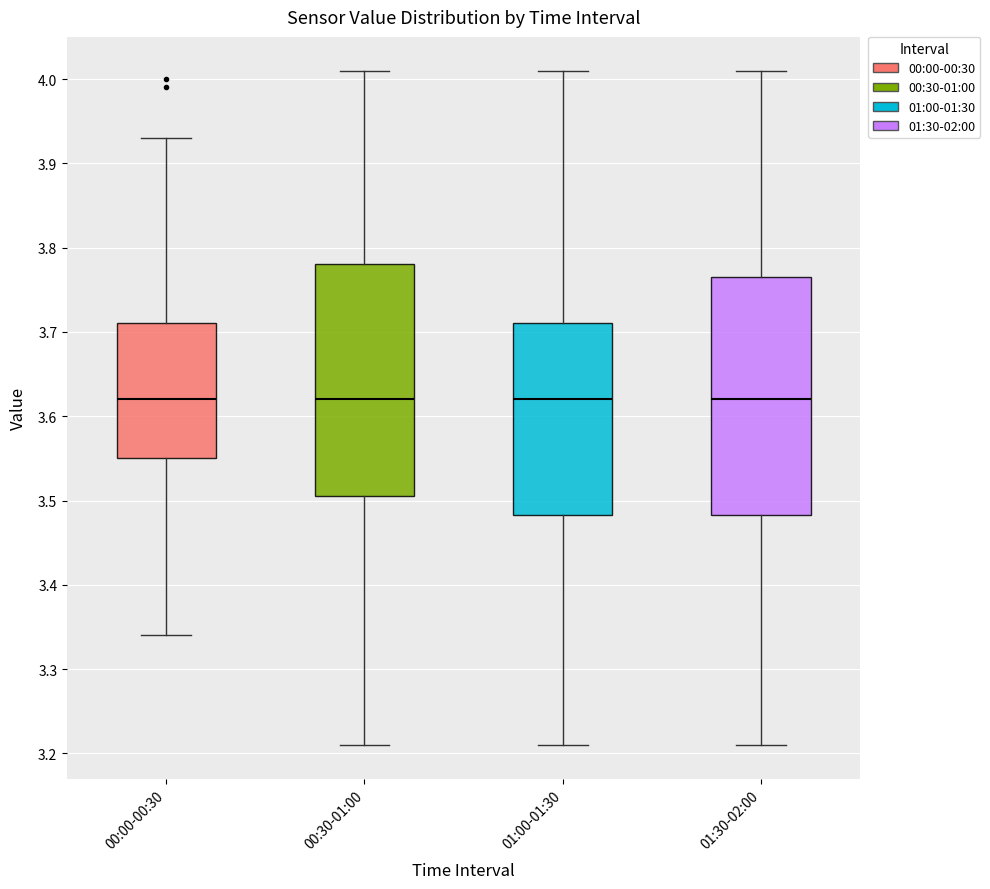

Reading left to right, read every box against the y-axis: the position of its median line, the range the box covers, and the ends of its whiskers. The values are not printed on the chart, so give them approximately, as read against the axis.

00:00-00:30: median 3.62, box 3.55 to 3.71, whiskers 3.34 to 3.93
00:30-01:00: median 3.62, box 3.51 to 3.78, whiskers 3.21 to 4.01
01:00-01:30: median 3.62, box 3.48 to 3.71, whiskers 3.21 to 4.01
01:30-02:00: median 3.62, box 3.48 to 3.77, whiskers 3.21 to 4.01